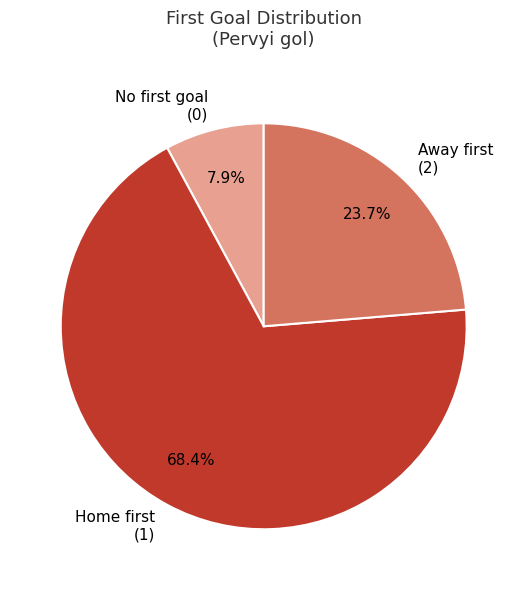

Which category has the biggest portion of the pie?

Home first (1)